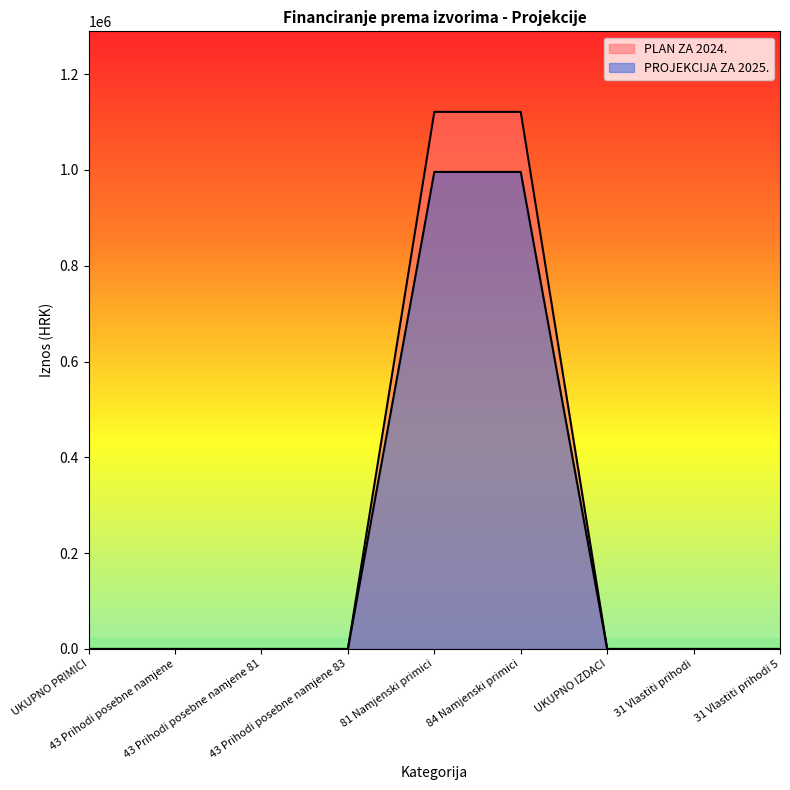

At which category is the sum across all series the highest?

81 Namjenski primici